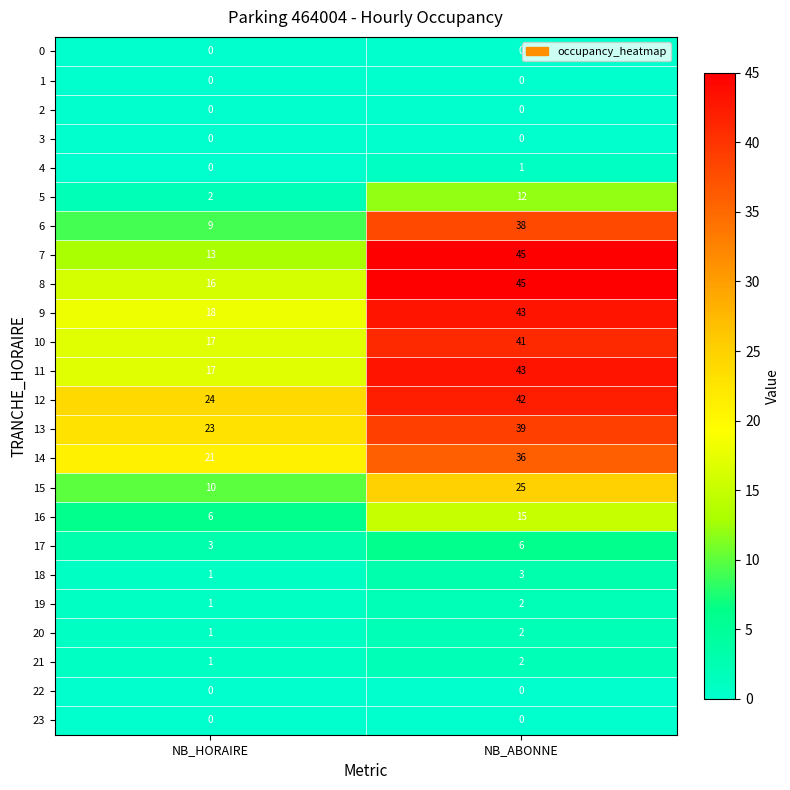

List the labels in order of 13 value, smallest first.

NB_HORAIRE, NB_ABONNE